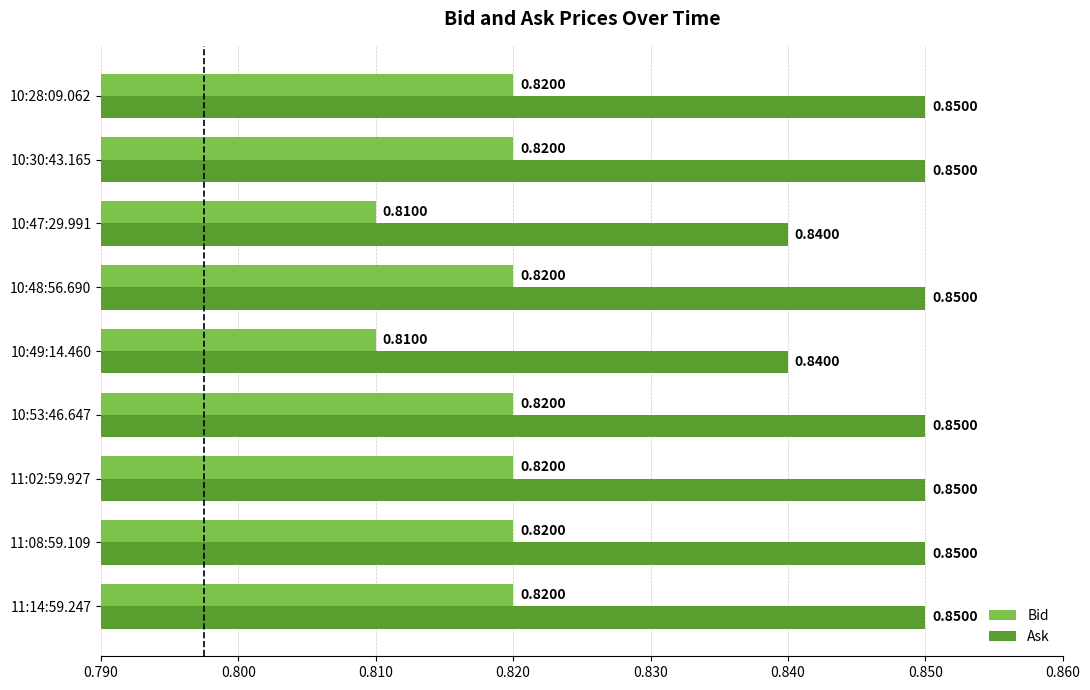

At how many categories does at least one series exceed 0?

9